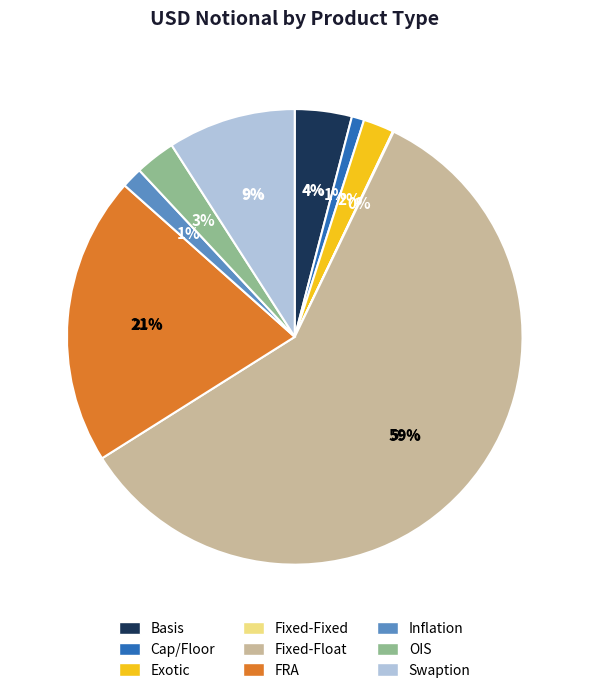

Which category has the smallest portion of the pie?

Fixed-Fixed